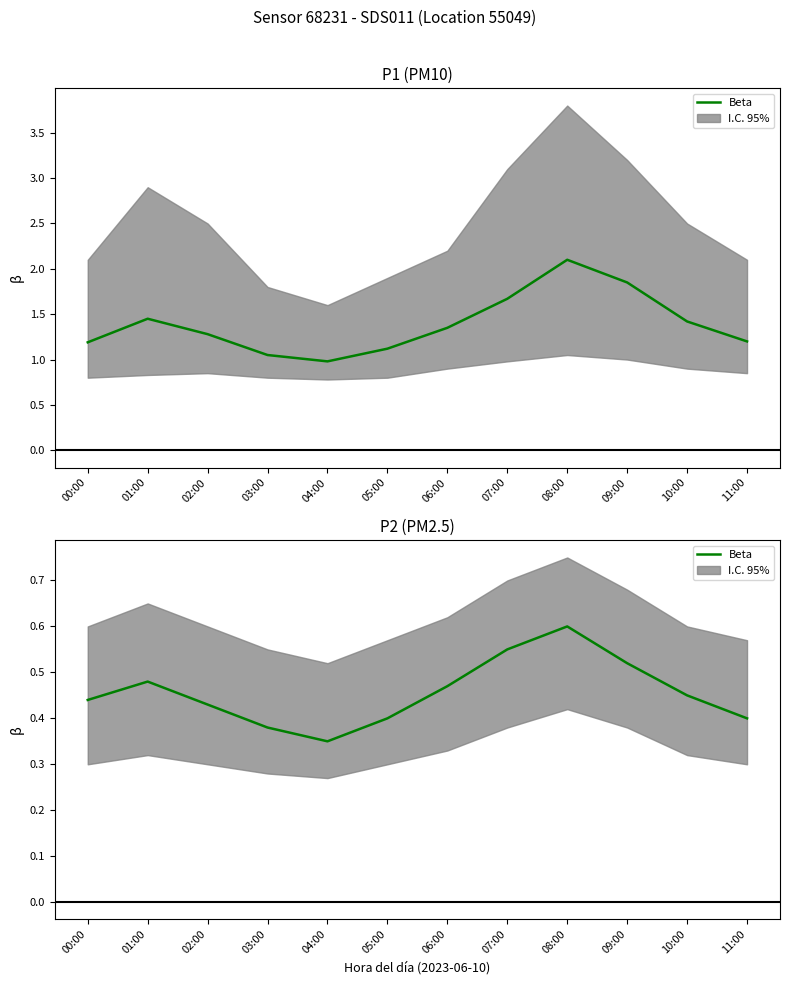

Where is the first local maximum?

01:00